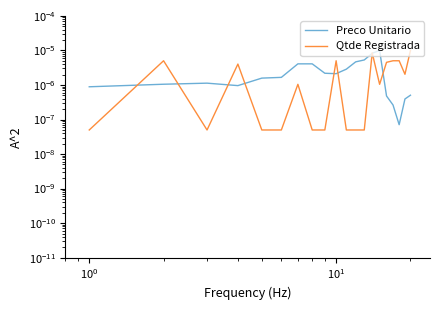

True or false: Qtde Registrada has more than 0 interior local peaks.

True